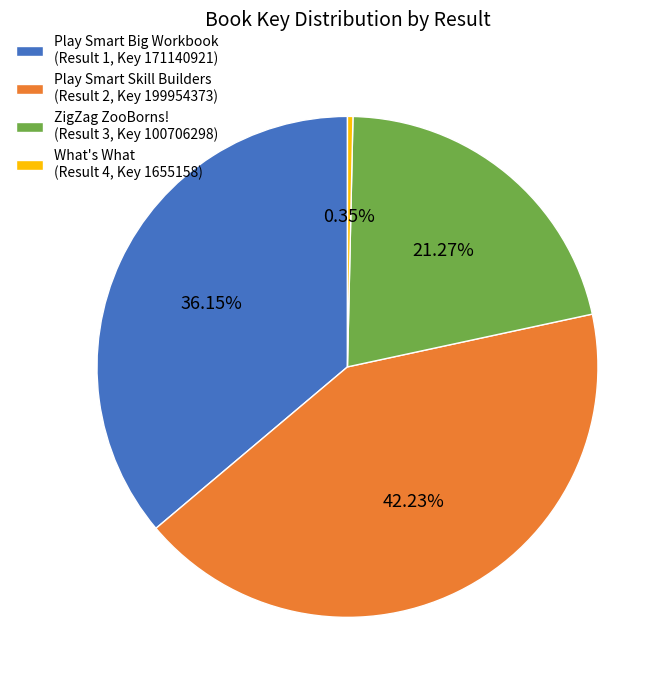

Which category has the smallest portion of the pie?

What's What (Result 4, Key 1655158)